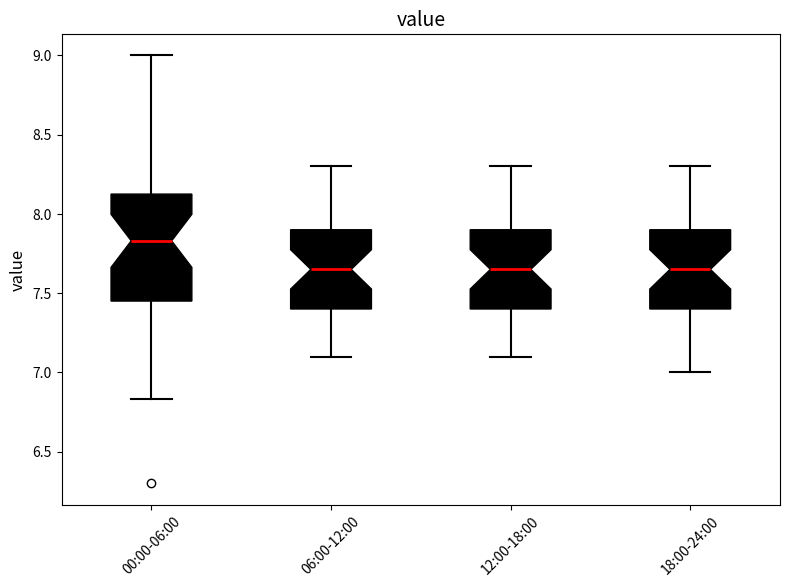

Comparing the boxes themselves (not the whiskers), which one is the tallest?

00:00-06:00